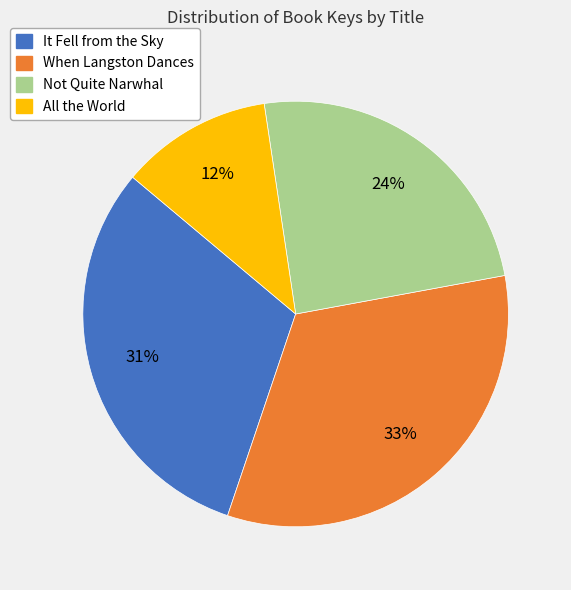

To the nearest percent, what is the average slice percentage?

25%